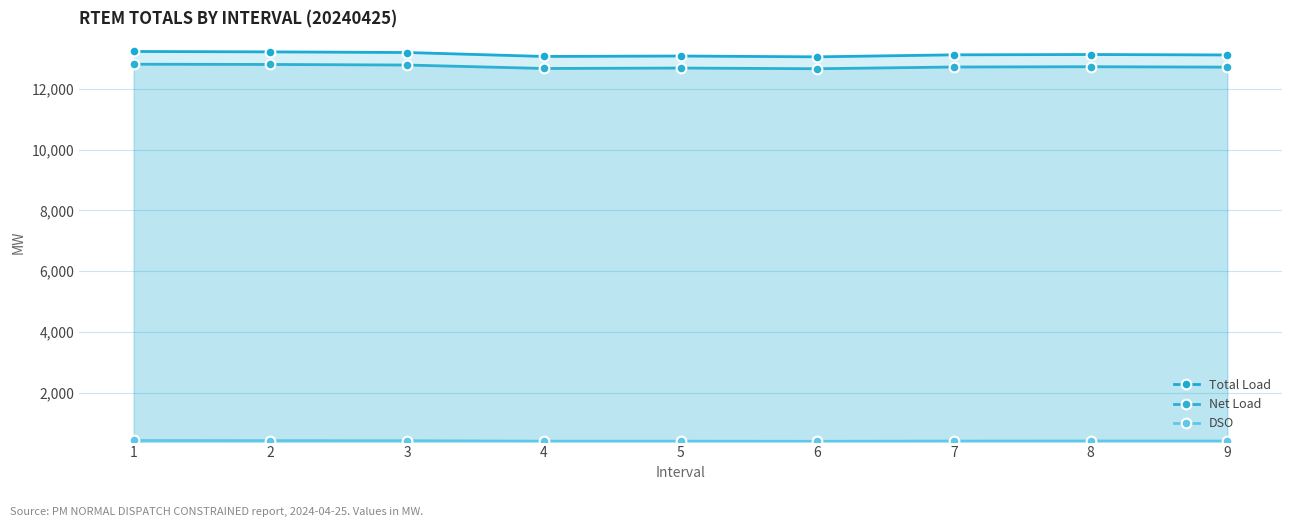

Reading left to right, extract all data points from this chart.

Total Load: 1=13237.0	2=13224.3	3=13203.1	4=13073.3	5=13087.5	6=13060.6	7=13126.3	8=13137.1	9=13122.7
Net Load: 1=12817.5	2=12809.5	3=12790.7	4=12676.8	5=12691.0	6=12668.3	7=12725.5	8=12734.5	9=12721.6
DSO: 1=419.5	2=414.8	3=412.4	4=396.5	5=396.5	6=392.3	7=400.8	8=402.6	9=401.1